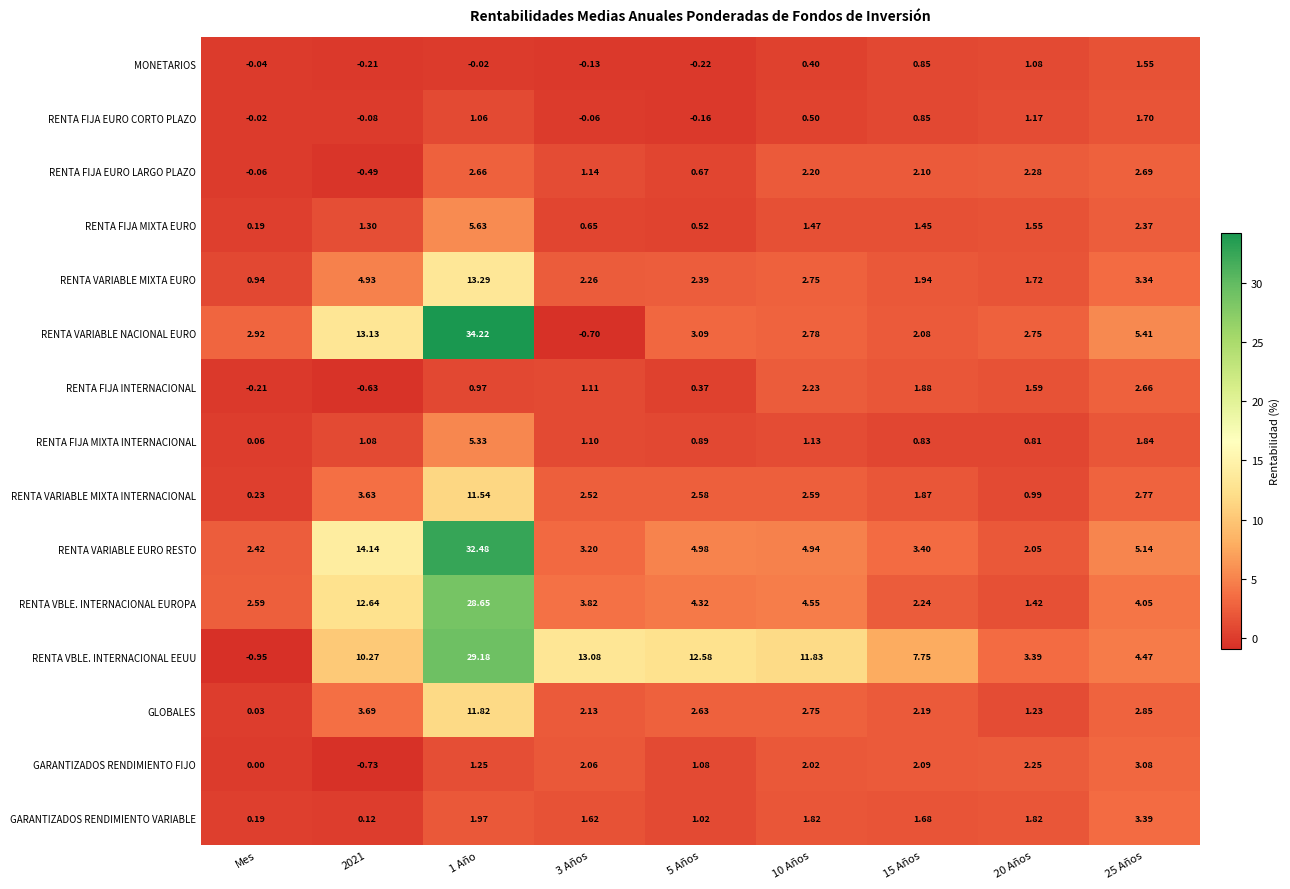

How many distinct data groups are displayed?

15